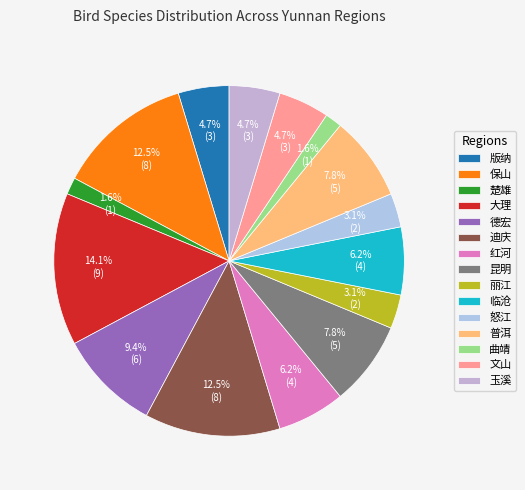

To the nearest percent, what is the average slice percentage?

7%